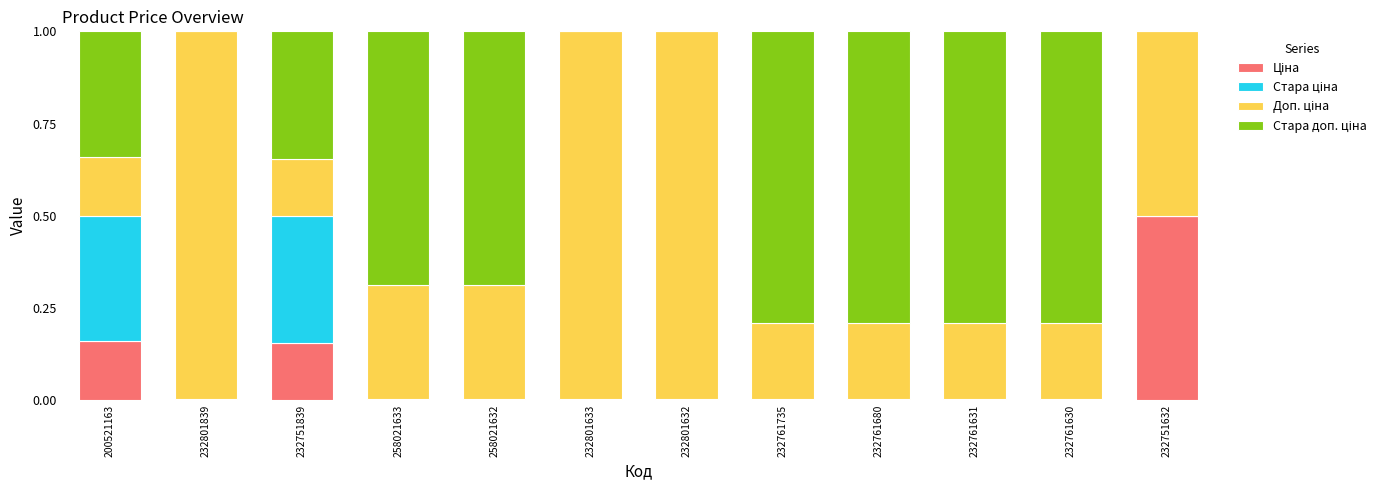

What is the label of the 4th bar from the left?

258021633